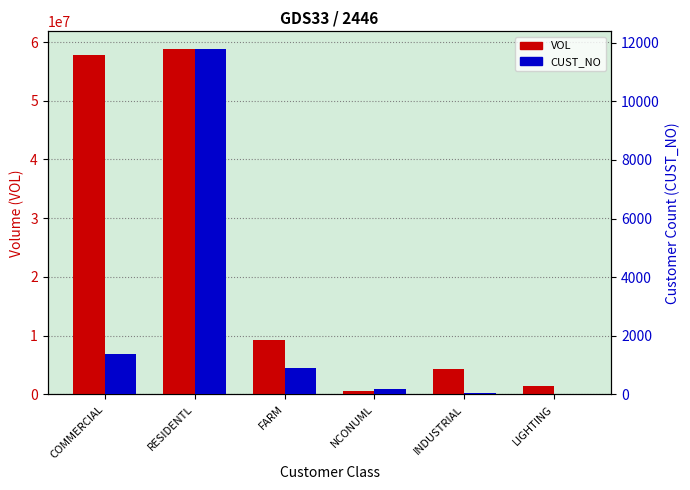

Which series has the largest range (max minus min)?

VOL